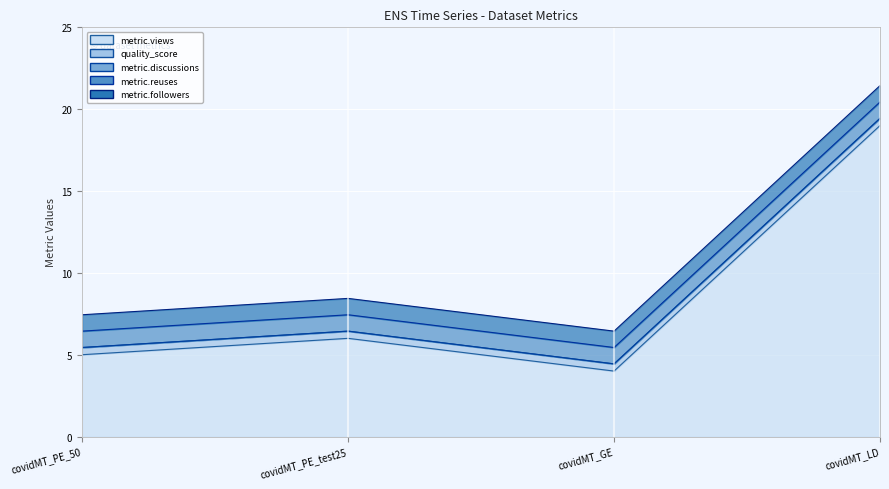

Reading left to right, what are all the values shown in this chart?

metric.views: 5.0	6.0	4.0	19.0
quality_score: 0.4	0.4	0.4	0.4
metric.discussions: 0.0	0.0	0.0	0.0
metric.reuses: 1.0	1.0	1.0	1.0
metric.followers: 1.0	1.0	1.0	1.0